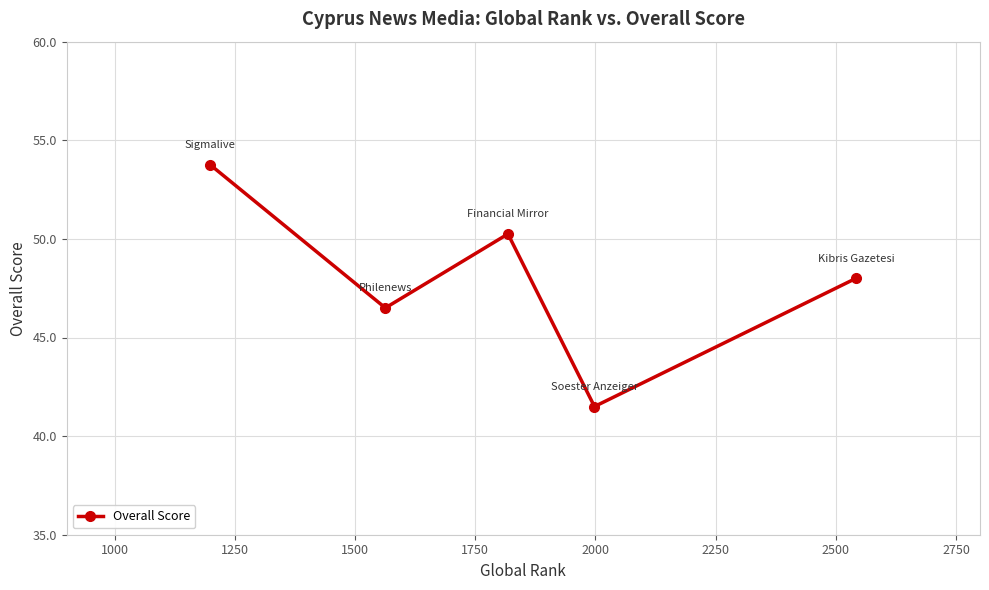

How many lines are shown in the chart?

1